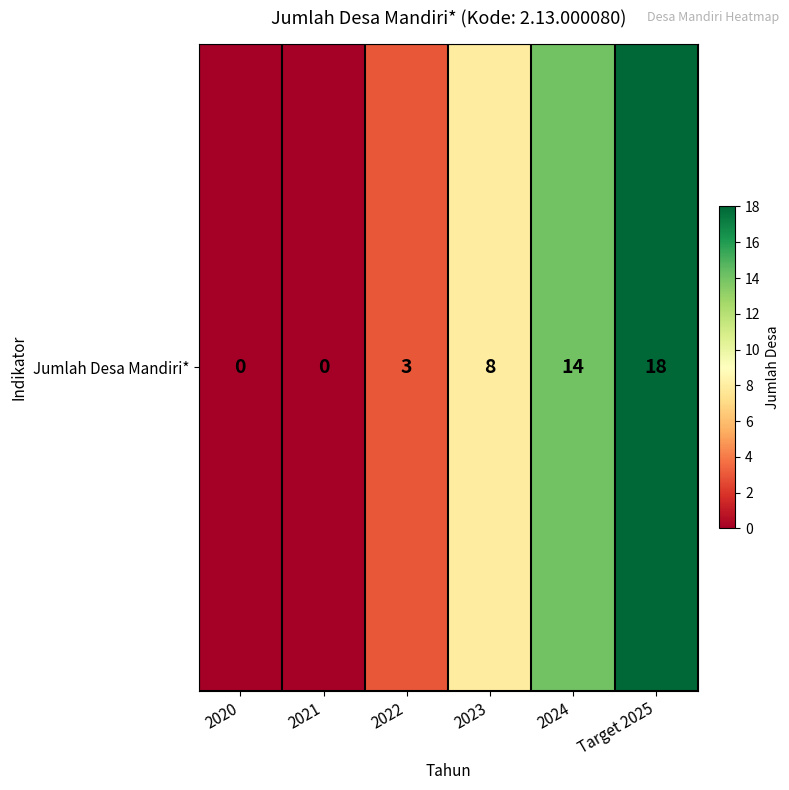

True or false: the data shows -9 at 2021.

False